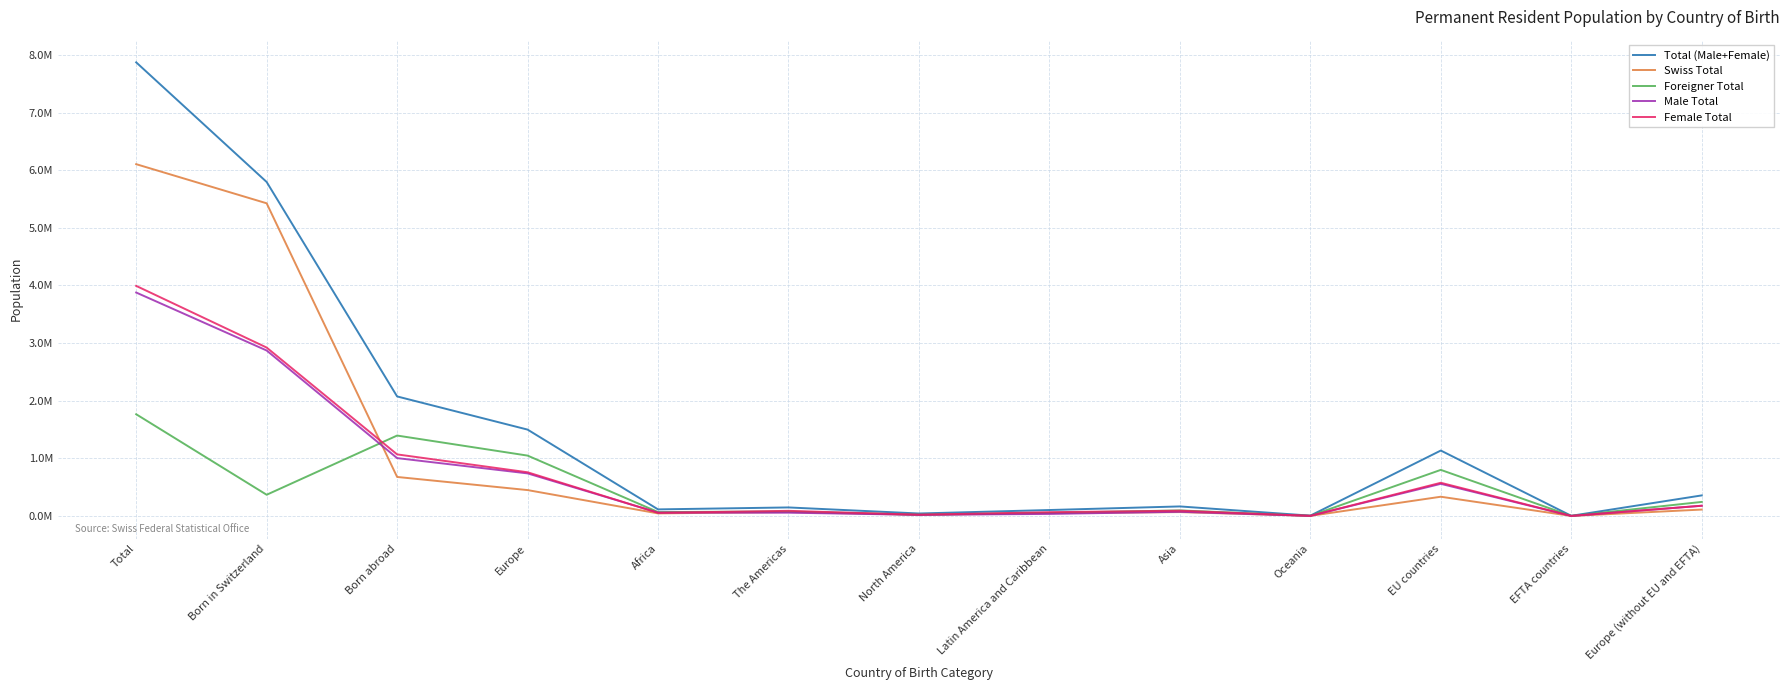

What is the sum of the Foreigner Total values at Oceania and North America?

28032